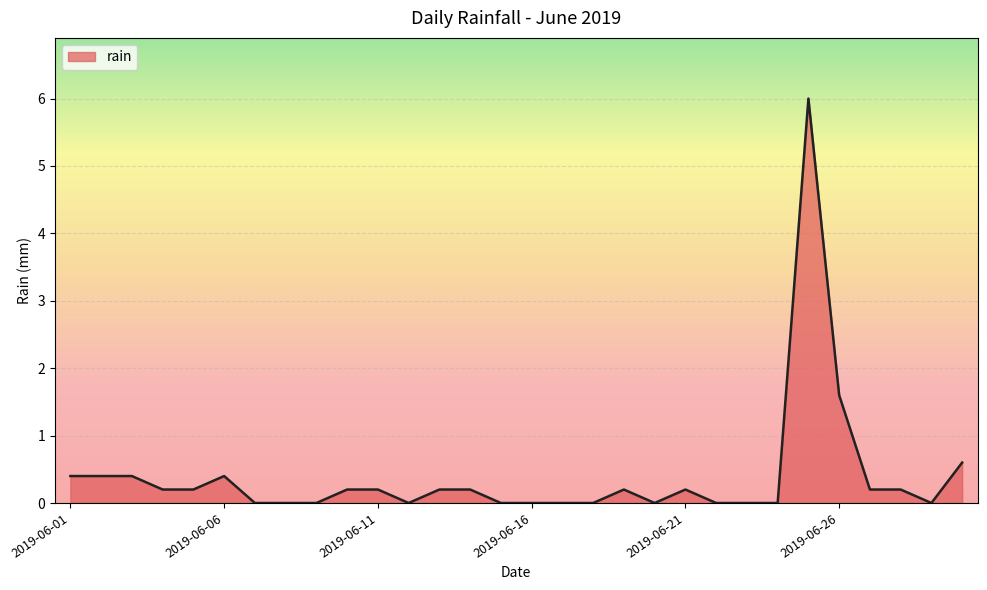

Does the chart display data point markers on the line(s)?

No